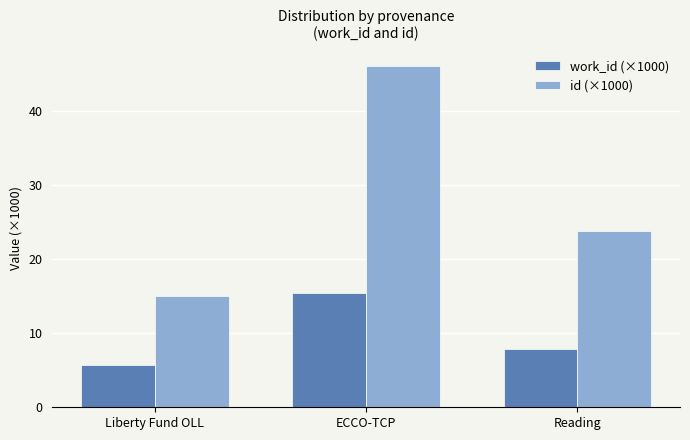

Reading right to left, extract all data points from this chart.

work_id (×1000): 7.9	15.5	5.6
id (×1000): 23.7	46.1	15.1